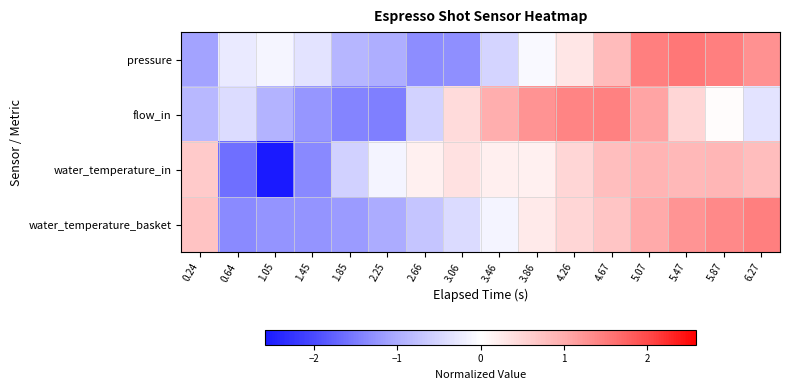

Reading left to right, transcribe all the data shown in this chart.

pressure: 0.24=-1.1	0.64=-0.3	1.05=-0.1	1.45=-0.3	1.85=-0.9	2.25=-1.0	2.66=-1.3	3.06=-1.3	3.46=-0.5	3.86=-0.1	4.26=0.3	4.67=0.8	5.07=1.5	5.47=1.6	5.87=1.5	6.27=1.3
flow_in: 0.24=-0.9	0.64=-0.4	1.05=-0.9	1.45=-1.2	1.85=-1.4	2.25=-1.5	2.66=-0.5	3.06=0.4	3.46=1.0	3.86=1.3	4.26=1.4	4.67=1.4	5.07=1.1	5.47=0.5	5.87=0.0	6.27=-0.3
water_temperature_in: 0.24=0.6	0.64=-1.6	1.05=-2.6	1.45=-1.4	1.85=-0.6	2.25=-0.1	2.66=0.2	3.06=0.4	3.46=0.2	3.86=0.2	4.26=0.5	4.67=0.8	5.07=0.9	5.47=0.9	5.87=0.9	6.27=0.8
water_temperature_basket: 0.24=0.7	0.64=-1.4	1.05=-1.3	1.45=-1.2	1.85=-1.2	2.25=-1.0	2.66=-0.7	3.06=-0.4	3.46=-0.1	3.86=0.3	4.26=0.5	4.67=0.7	5.07=1.0	5.47=1.2	5.87=1.4	6.27=1.5